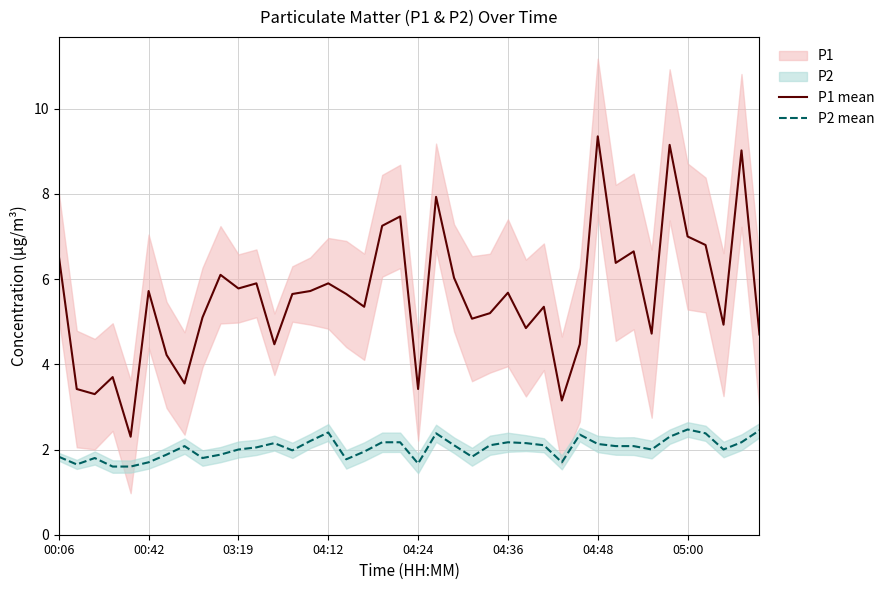

What is the minimum value for P2 mean?

1.6